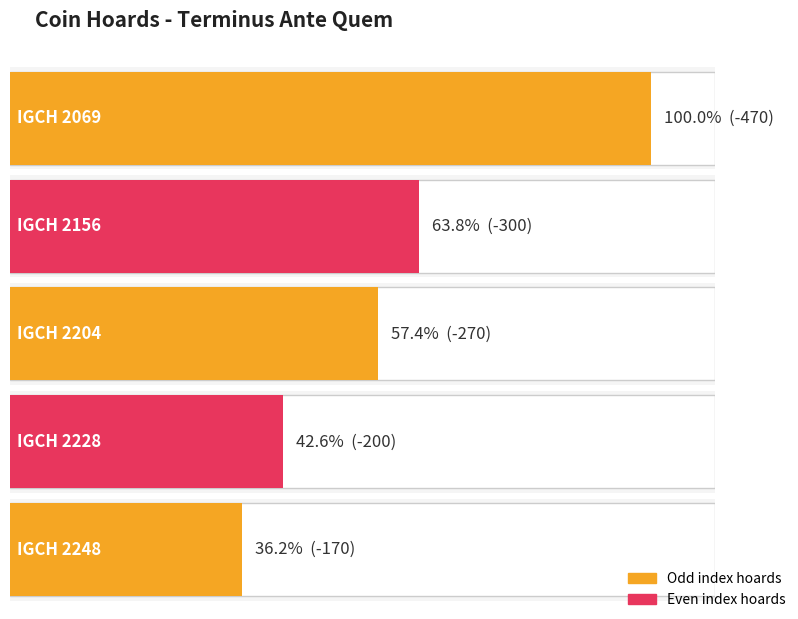

What is the sum of the values at IGCH 2069 and IGCH 2228?

-670